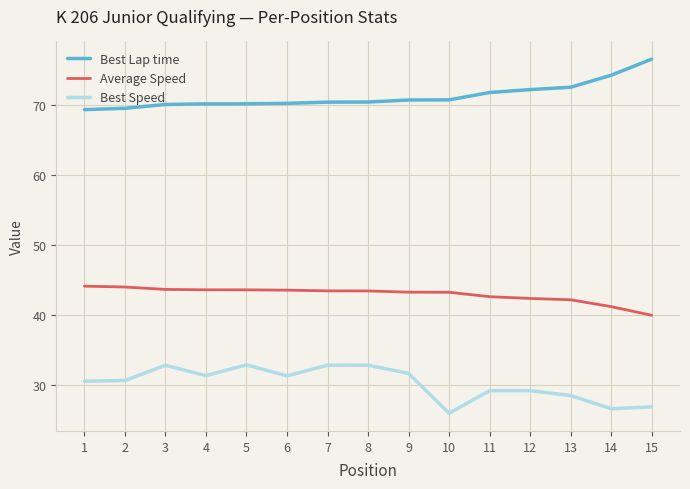

The Best Lap time series shows 69.3 at 1. True or false?

True